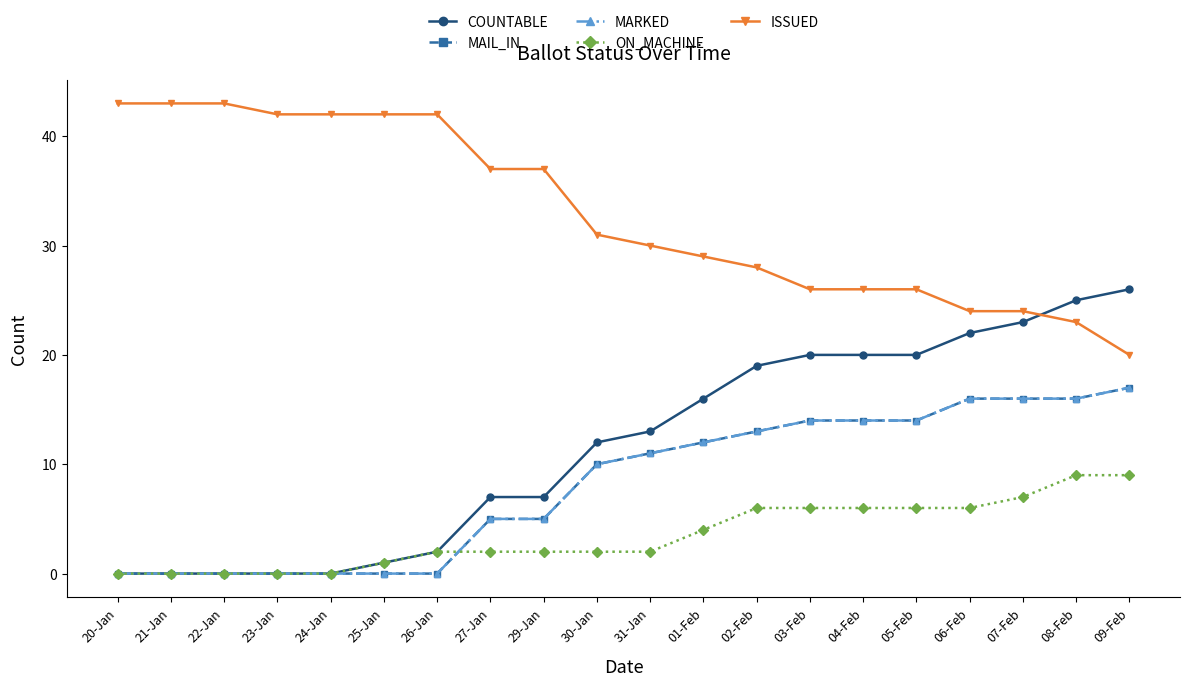

True or false: MARKED and MAIL_IN intersect in this chart.

False